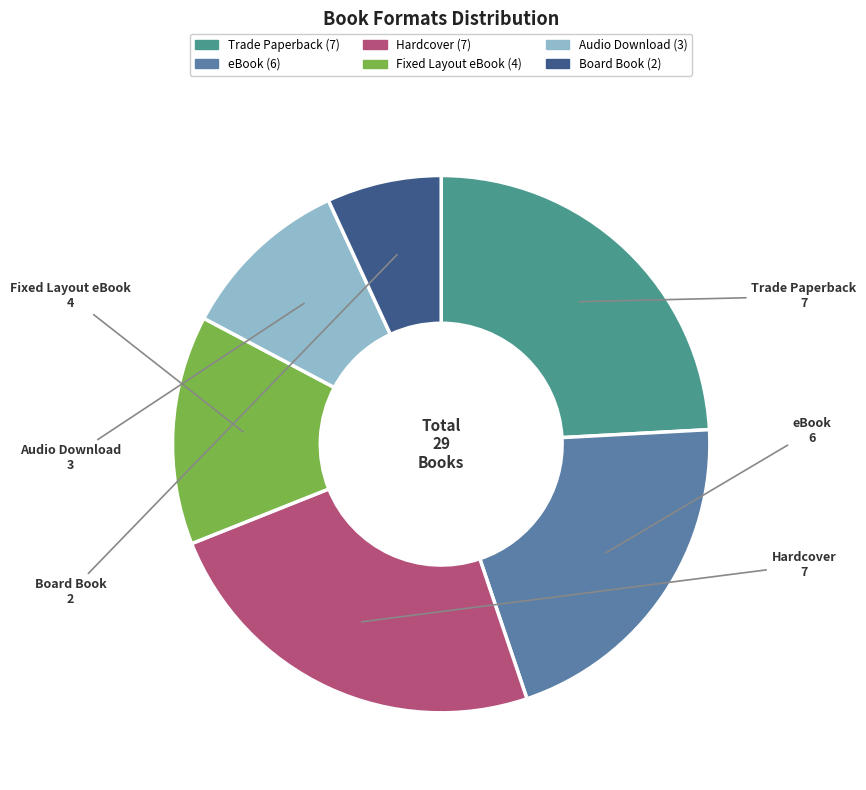

Between Fixed Layout eBook and Trade Paperback, which is larger?

Trade Paperback